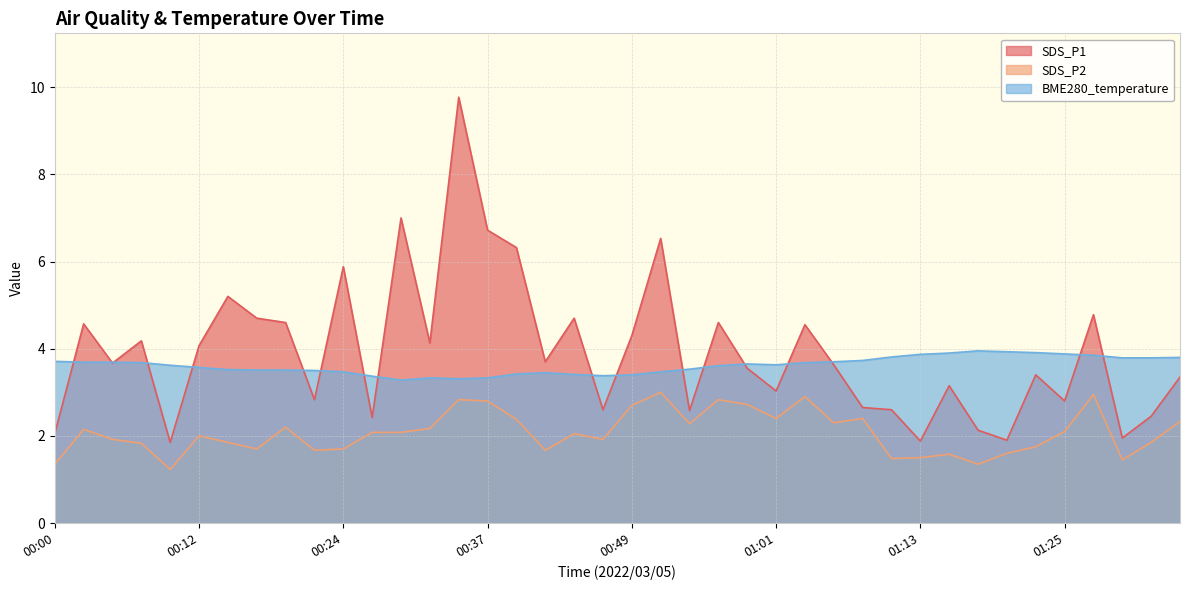

At which label does SDS_P1 first exceed 3?

00:02